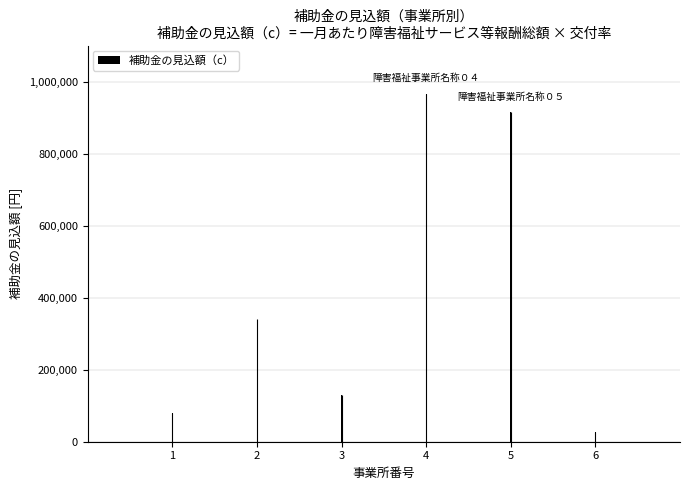

Reading left to right, transcribe all the data shown in this chart.

1=78740	2=341280	3=130350	4=965600	5=914400	6=27500